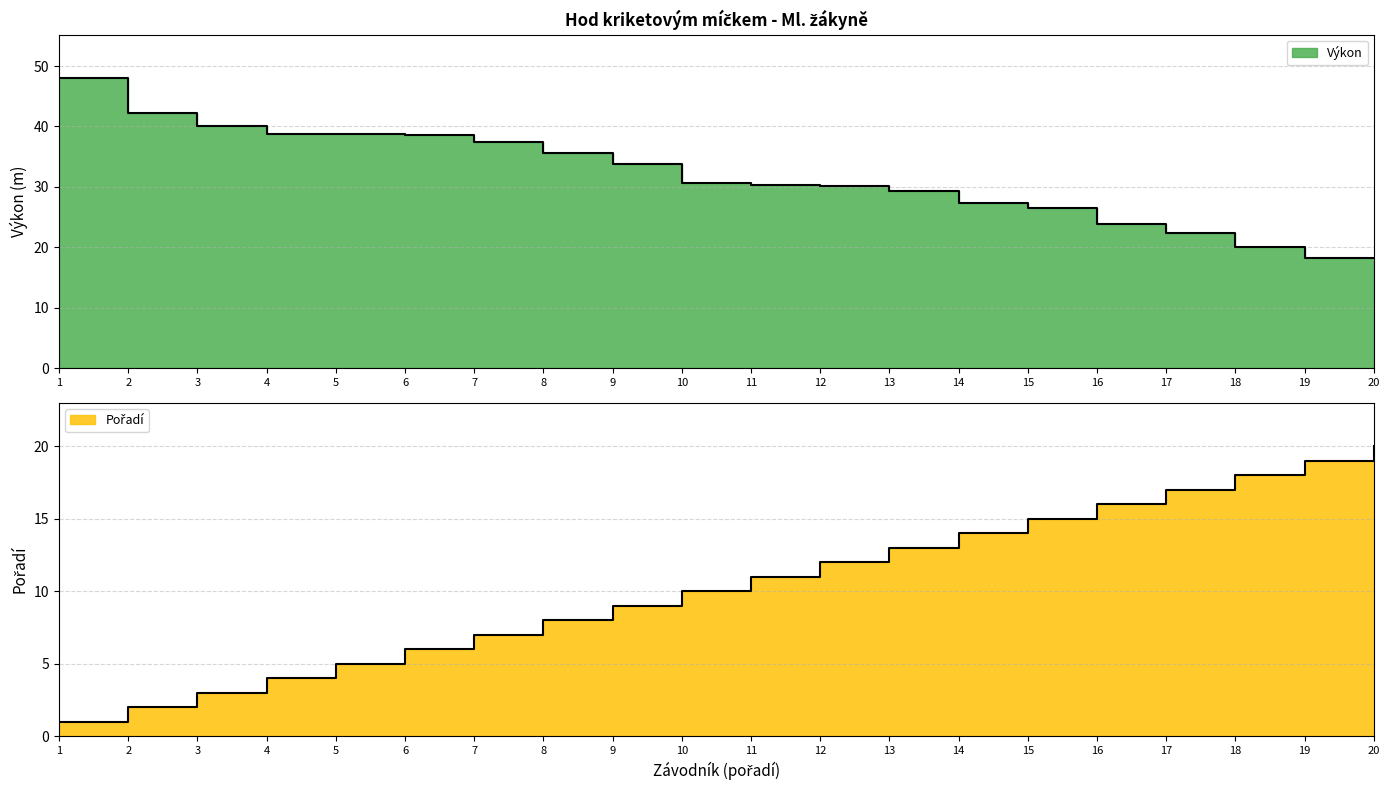

How many data points in Výkon are less than 30?

8